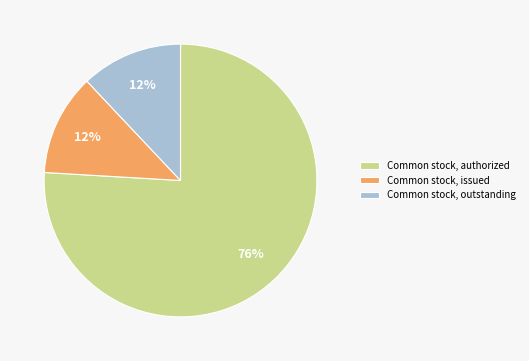

Do Common stock, issued and Common stock, outstanding together represent more than half of the pie?

No